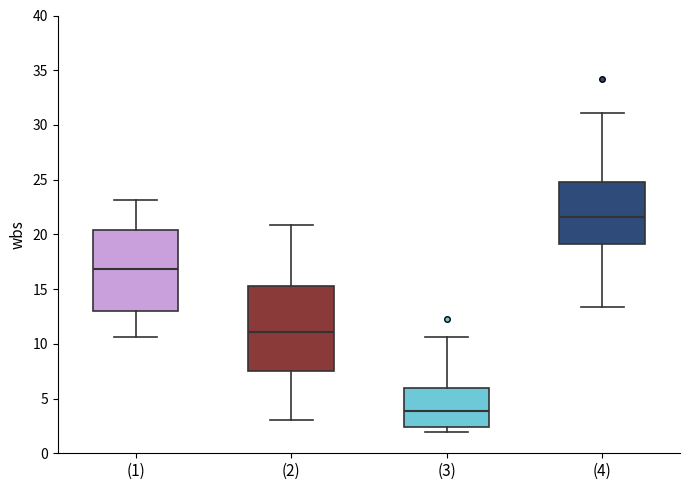

Where does the median line of the box for (1) sit on the y-axis? The values are not printed on the chart, so give them approximately, as read against the axis.

17.0